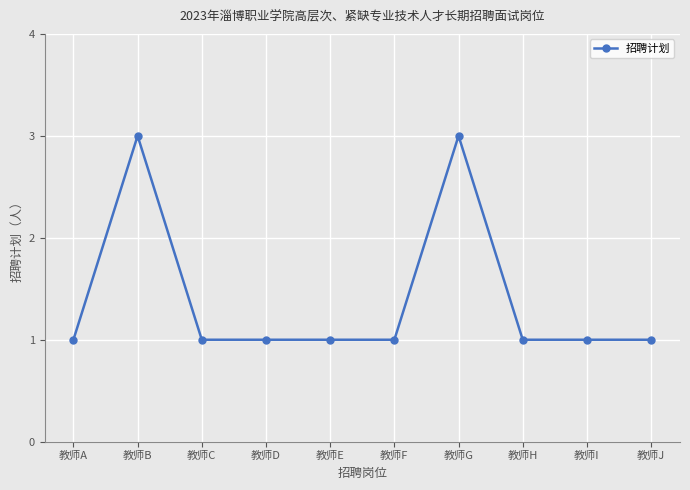

What is the value of the 8th point from the left?

1